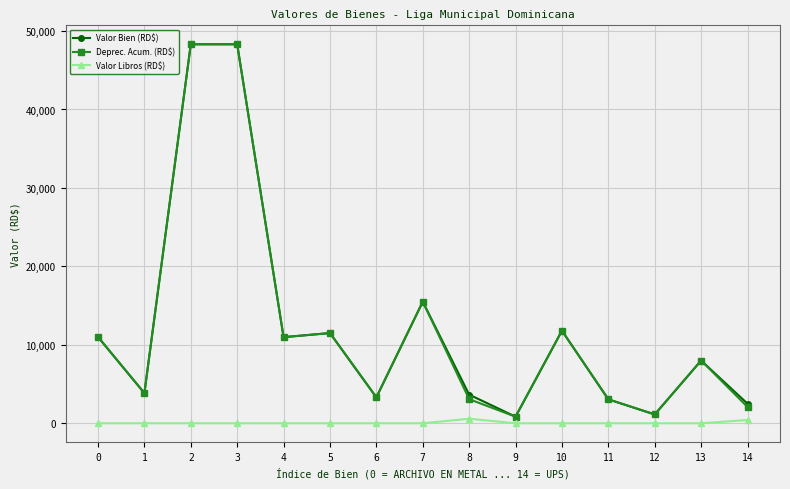

True or false: Deprec. Acum. (RD$) has more than 2 interior local peaks.

True